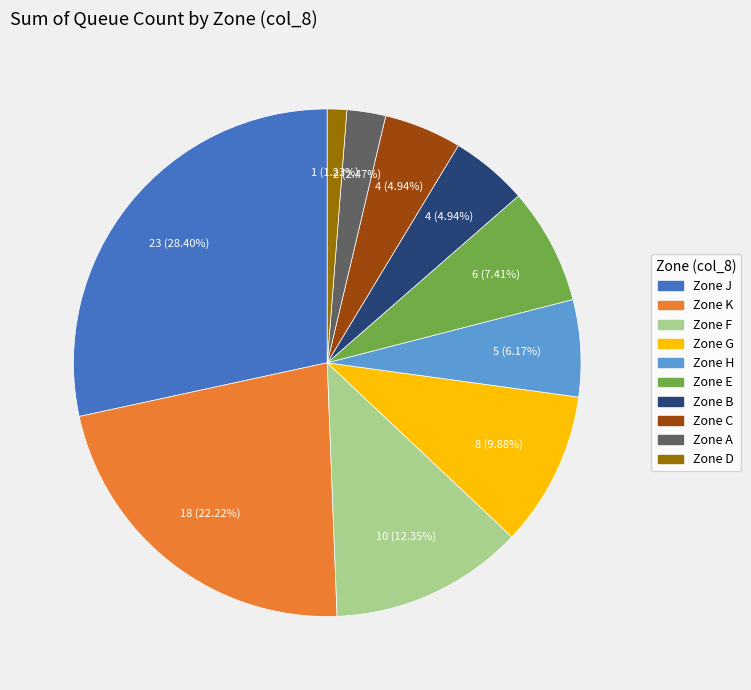

Combined, do Zone E and Zone J account for over 50%?

No